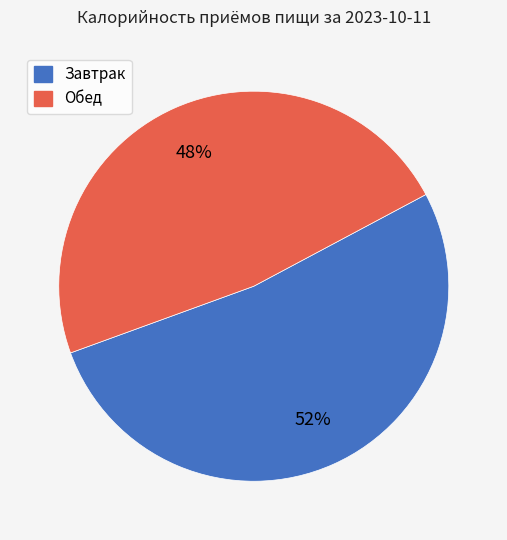

Count the number of slices in the pie.

2